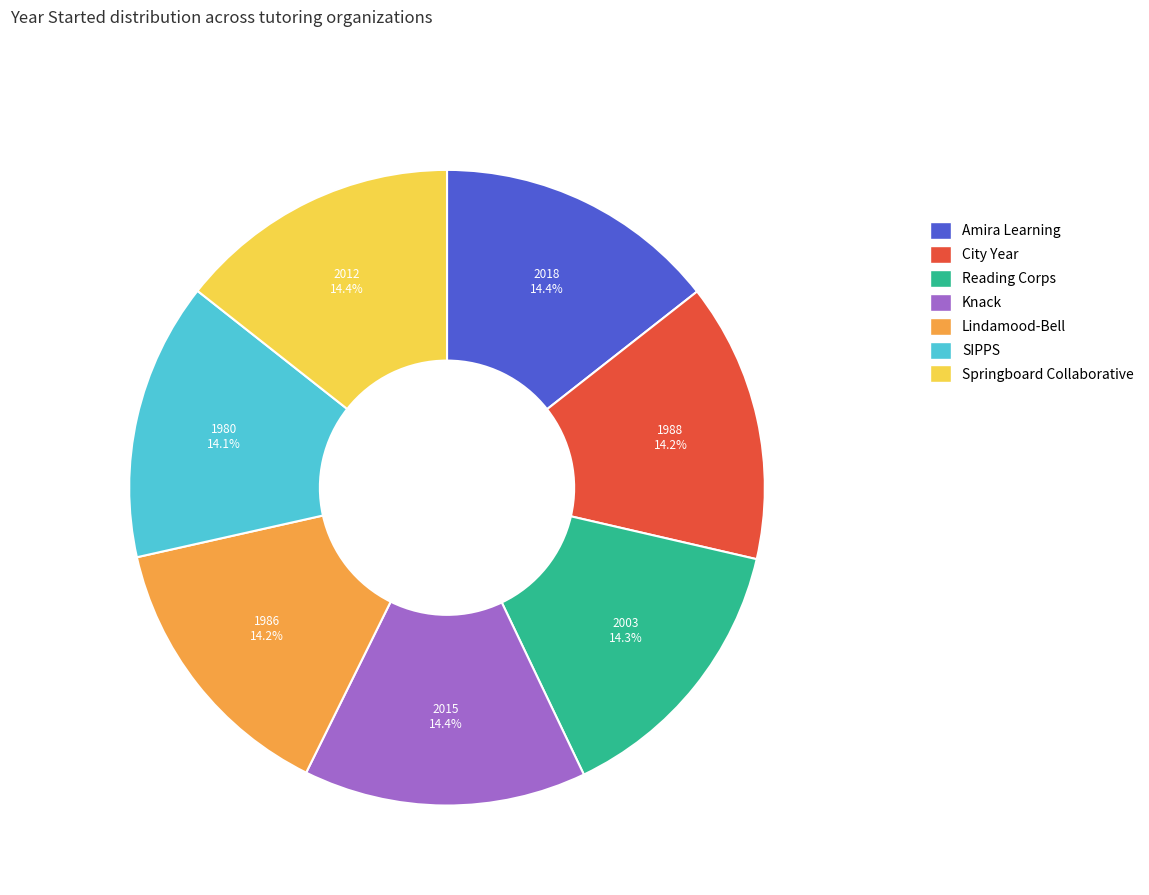

What is the ratio of the value at Lindamood-Bell to the value at Reading Corps?

1.0